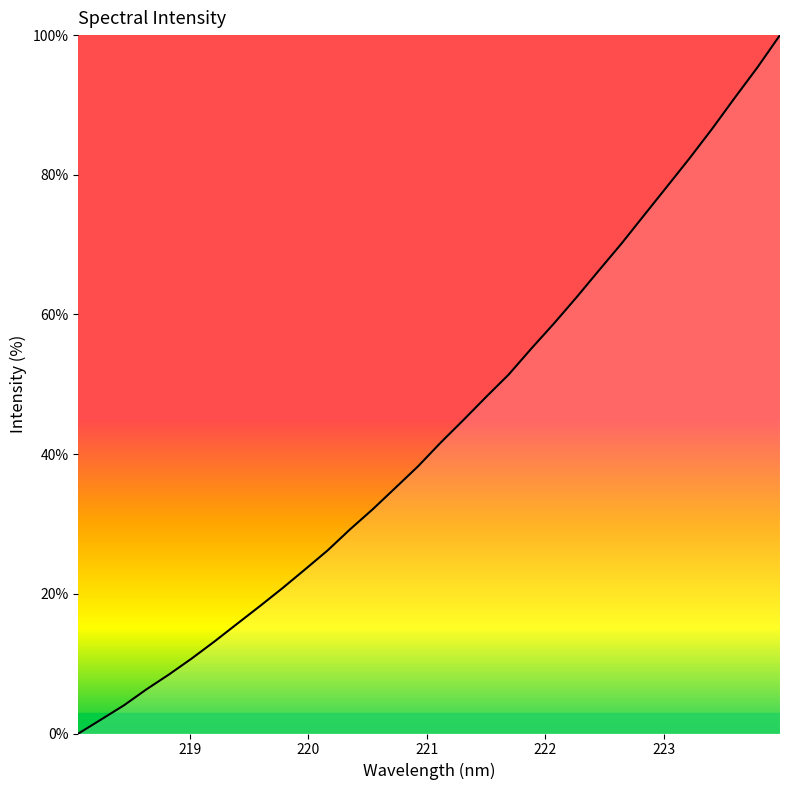

What is the average value?

43.5